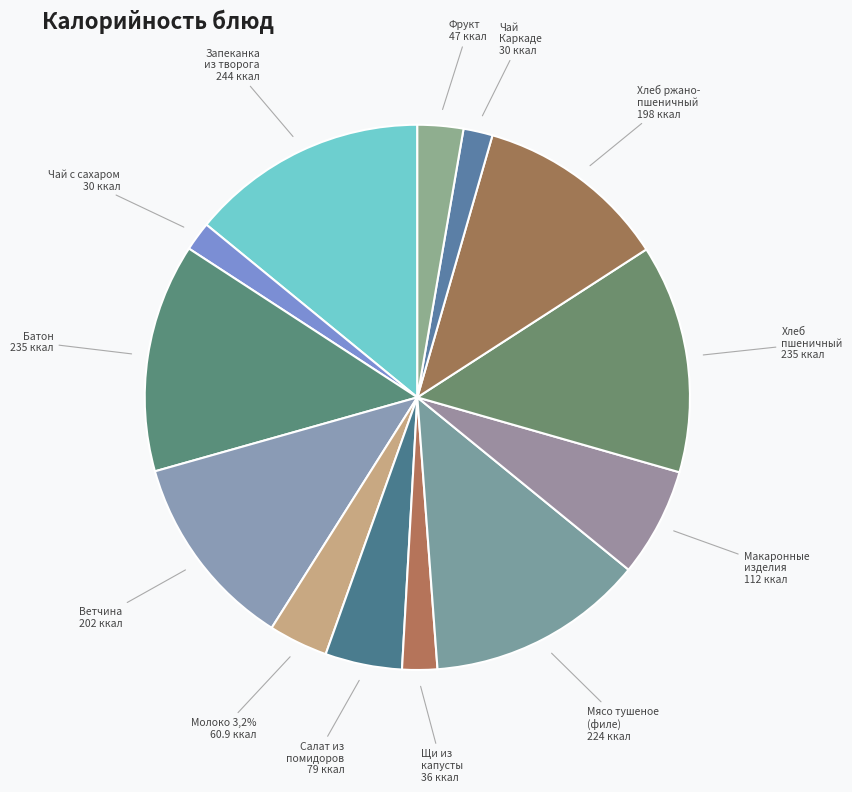

Which slice is the largest?

Запеканка из творога с повидлом